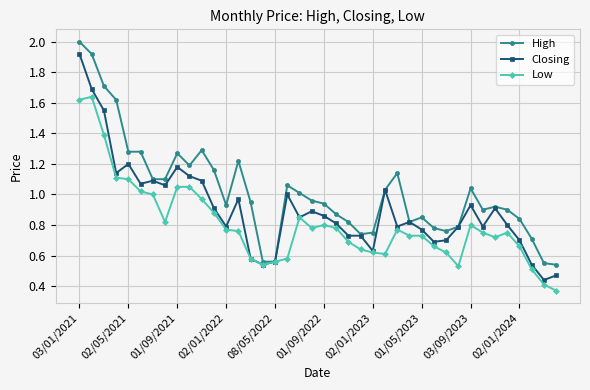

What is the greatest value displayed?

2.0